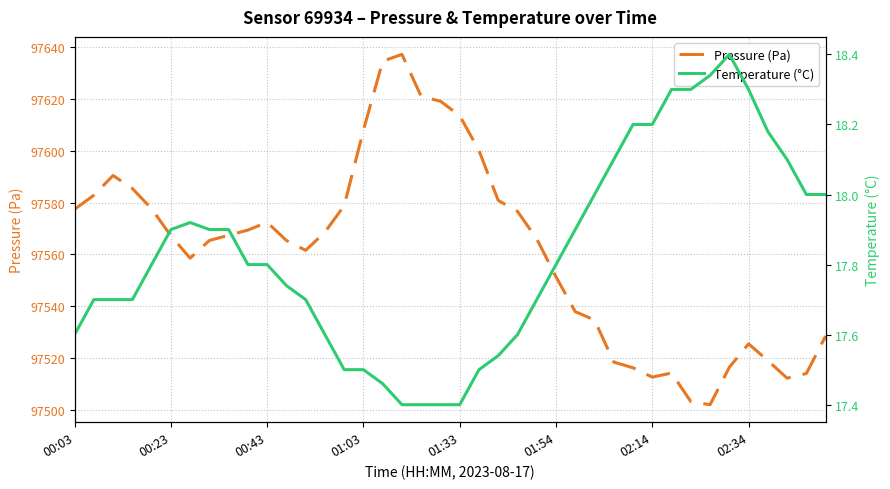

What is the lowest value of the Pressure (Pa) series?

97502.2